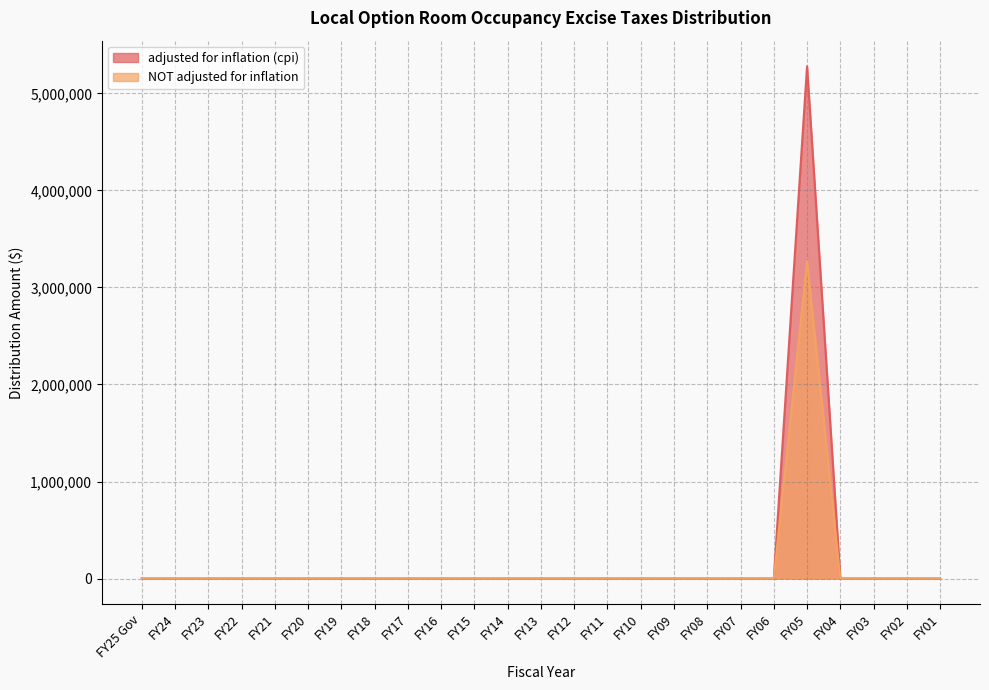

How many values in NOT adjusted for inflation are above zero?

1